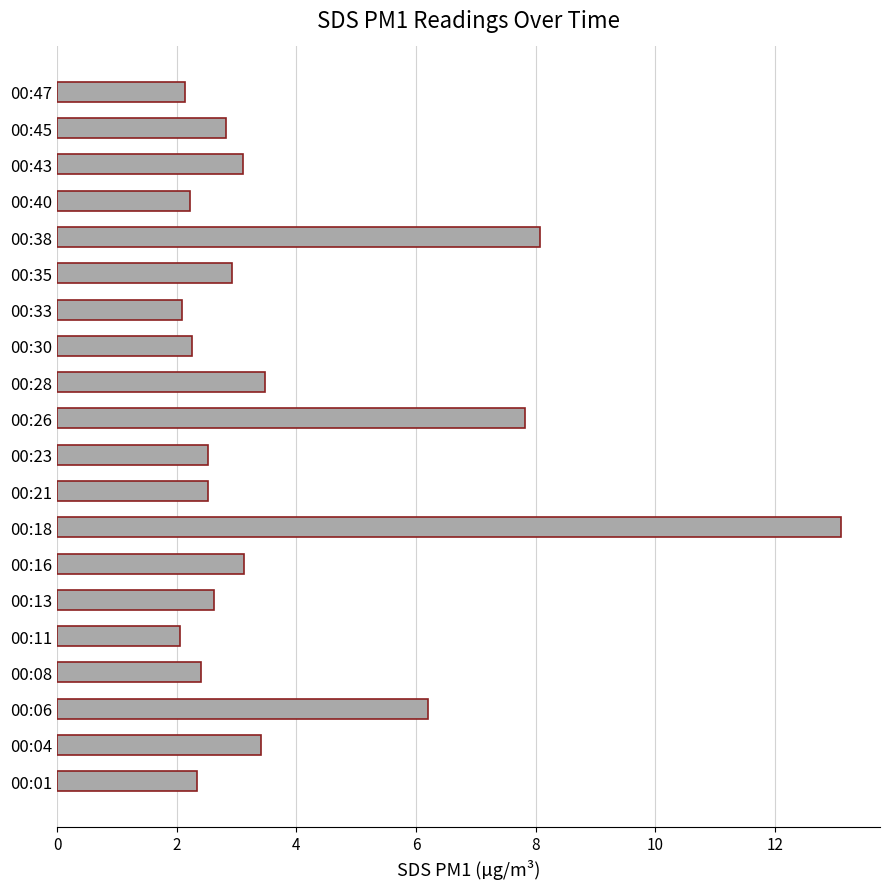

How many bars are there in total?

20